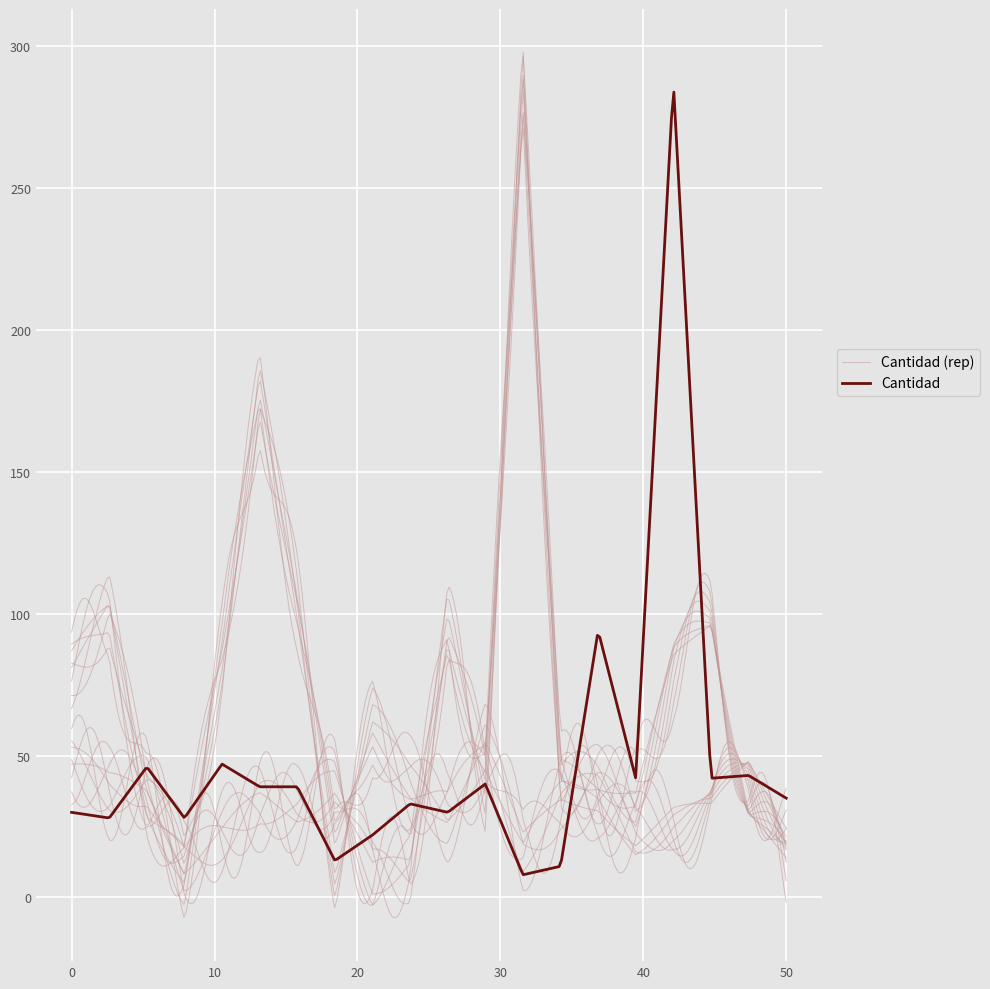

The Cantidad (rep1) series shows 10 at 4. True or false?

True